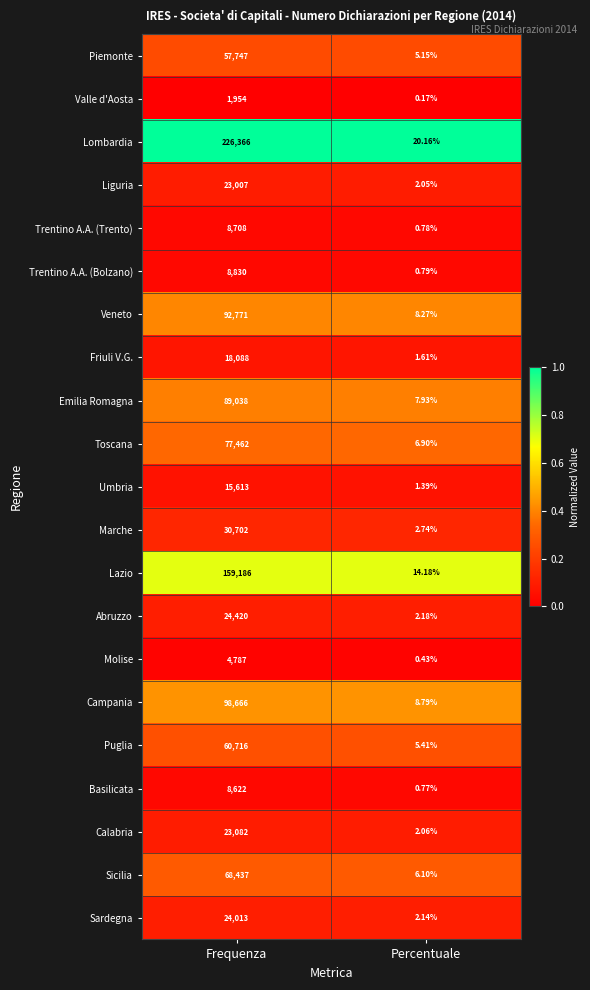

Which series has the widest spread of values?

Lombardia